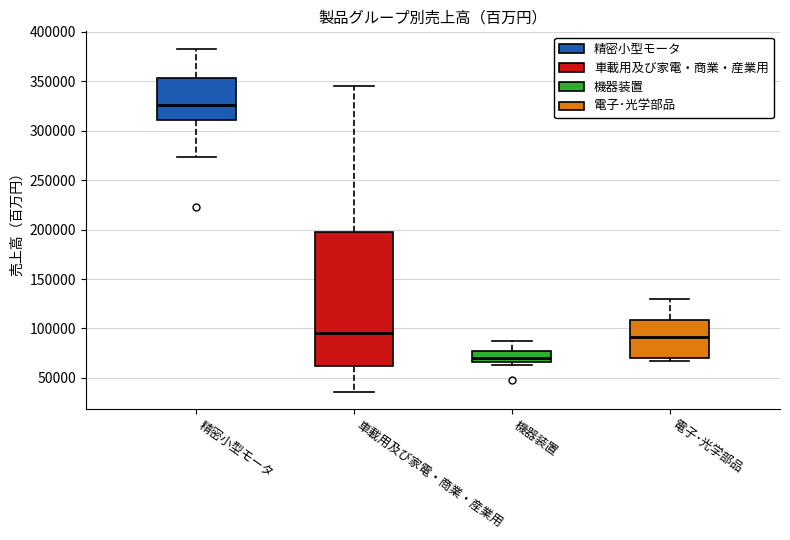

Where does the upper whisker of the box for 精密小型モータ end on the y-axis? The values are not printed on the chart, so give them approximately, as read against the axis.

385000